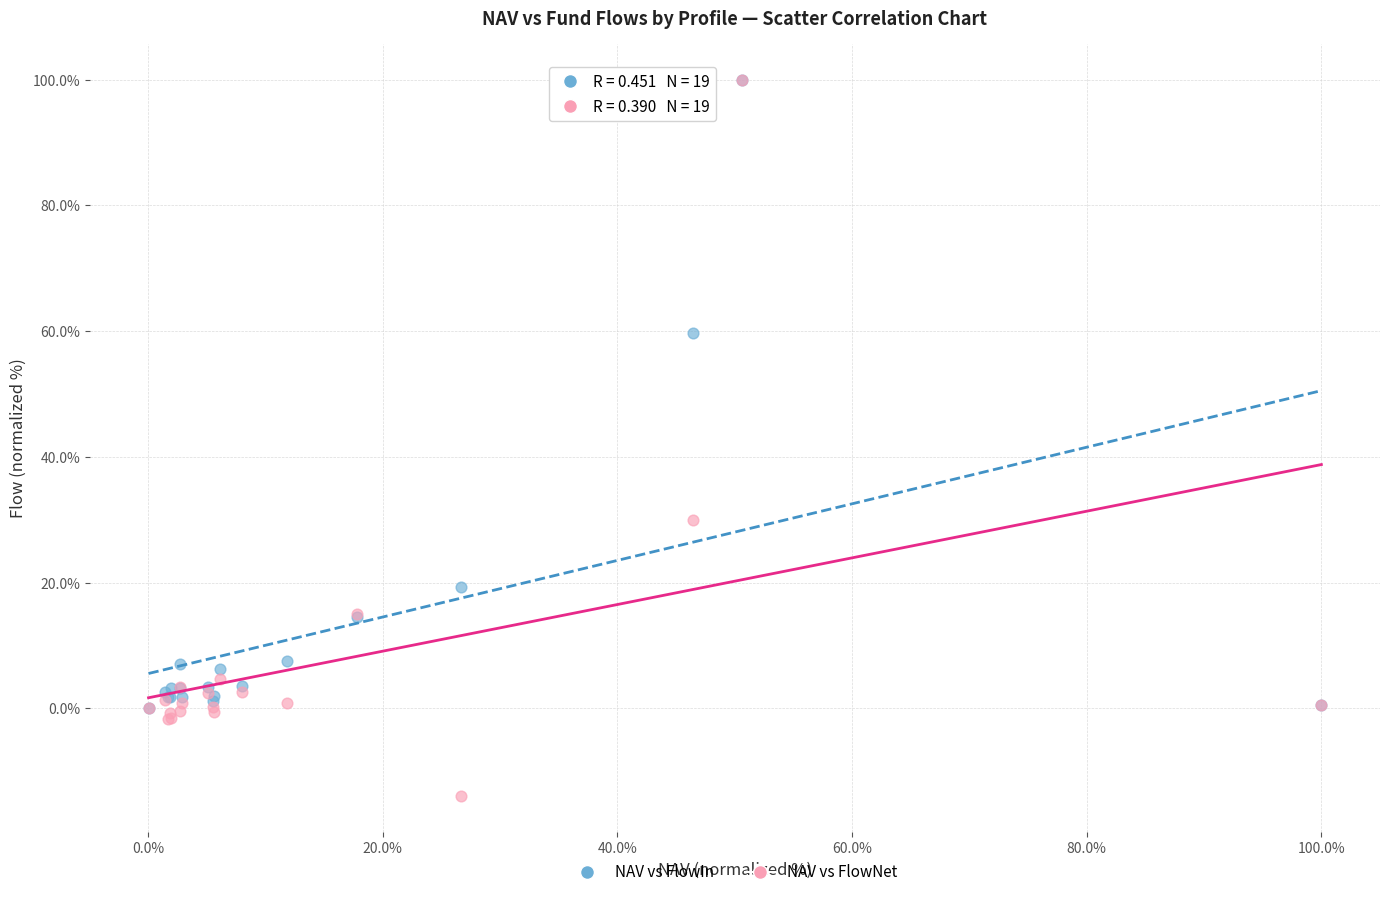

In the NAV vs FlowNet series, what Y value is closest to 43?

29.9